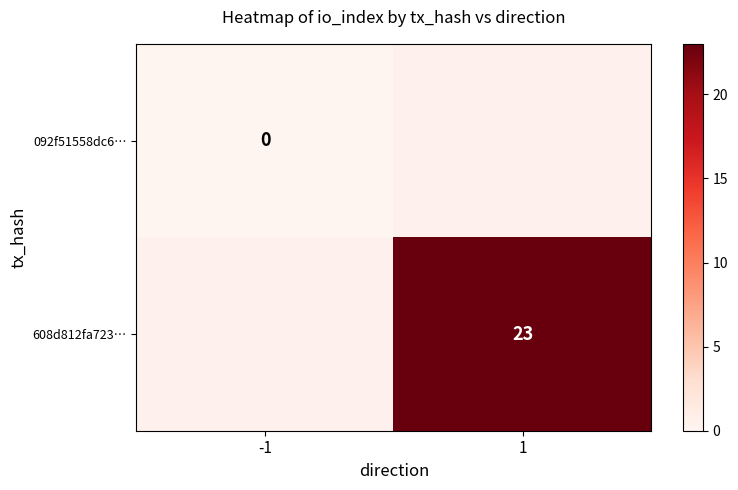

The value of 608d812fa723… at 1 is 9. True or false?

False